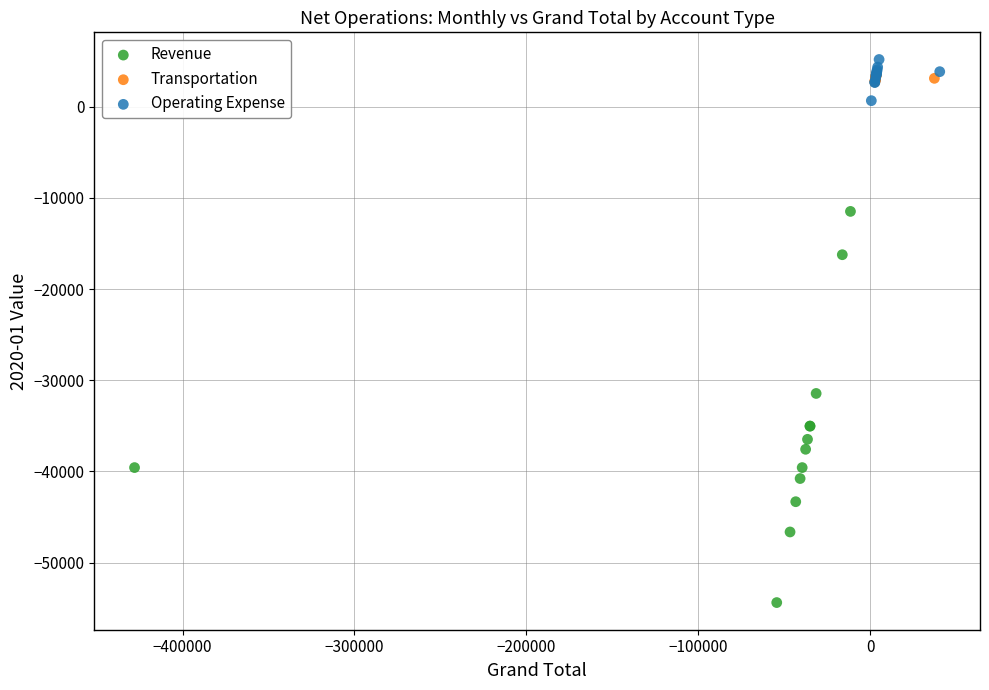

Which series contains the lowest Y value?

Revenue